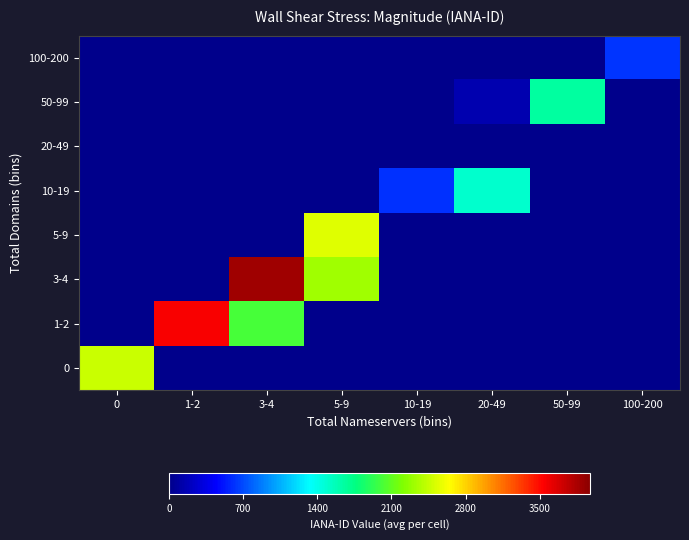

Which label corresponds to the largest value in the chart?

3-4